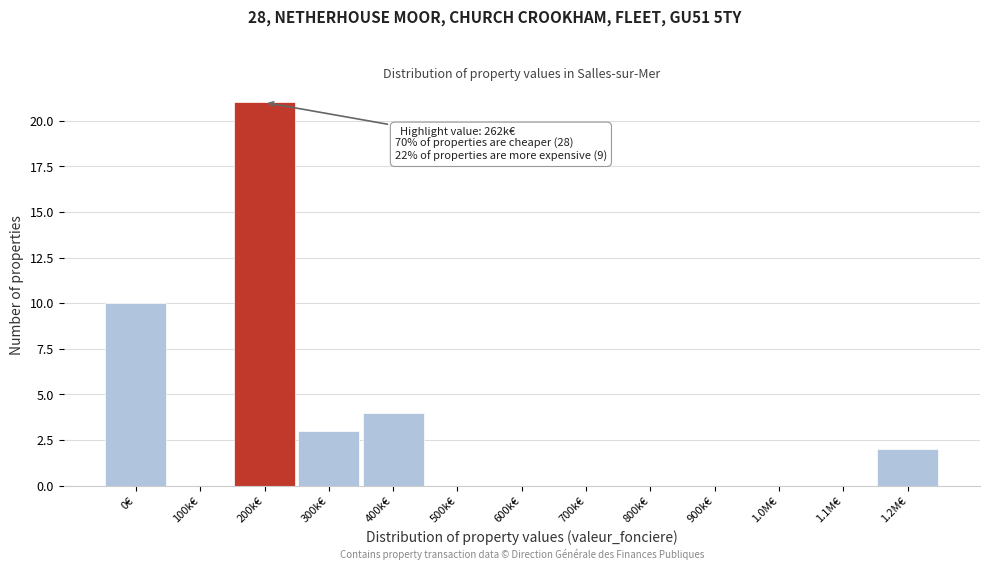

Reading left to right, what are all the values shown in this chart?

0€=10	100k€=0	200k€=21	300k€=3	400k€=4	500k€=0	600k€=0	700k€=0	800k€=0	900k€=0	1.0M€=0	1.1M€=0	1.2M€=2